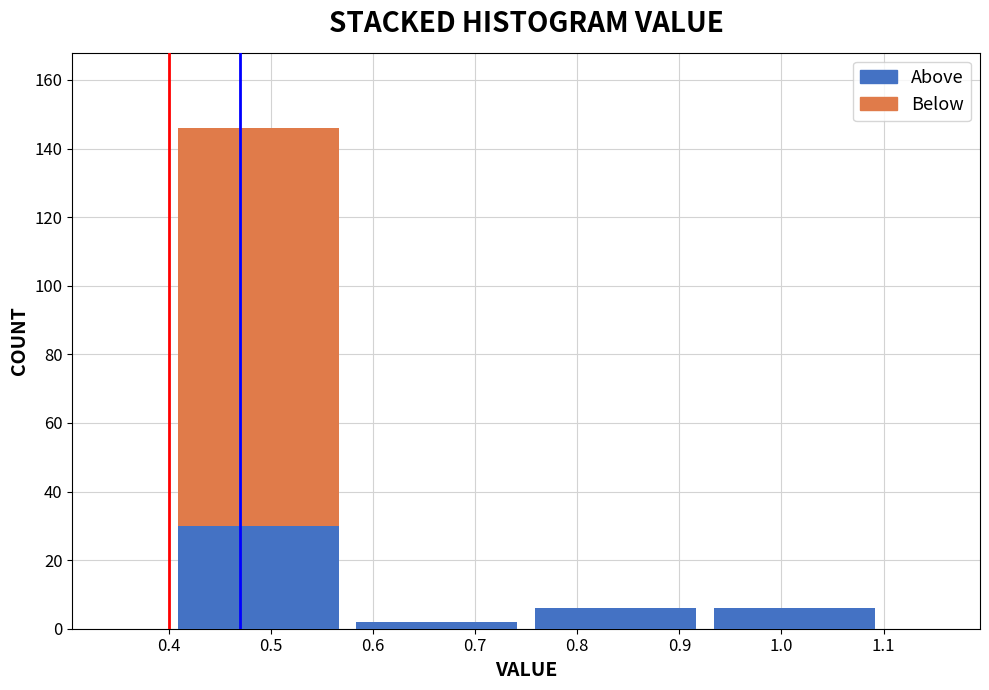

Reading left to right, transcribe this chart: for each stacked bar, give the range it covers on the x-axis and its total height. Neither the bar edges nor the heights are printed on the chart, so give them approximately, as read against the axes.

0.400 to 0.575: 146
0.575 to 0.750: 2
0.750 to 0.925: 6
0.925 to 1.100: 6